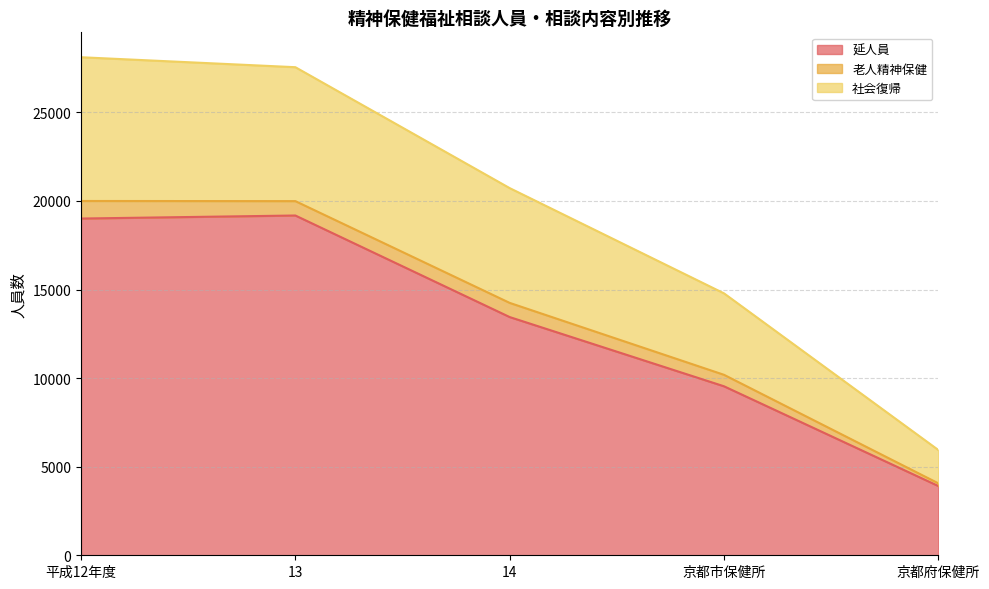

What is the total value across all series at 平成12年度?

28113